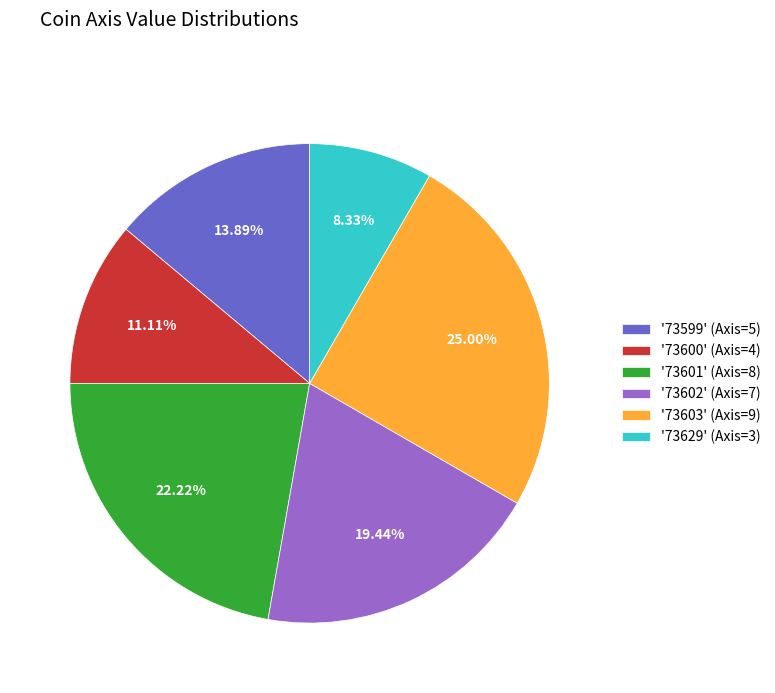

Combined, do '73603' (Axis=9) and '73601' (Axis=8) account for over 50%?

No